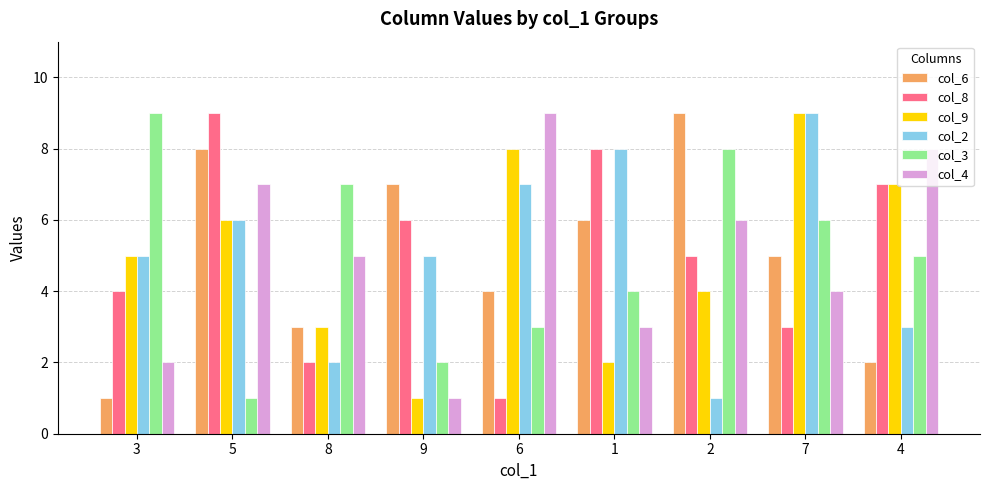

What is the average value of the col_2 series?

5